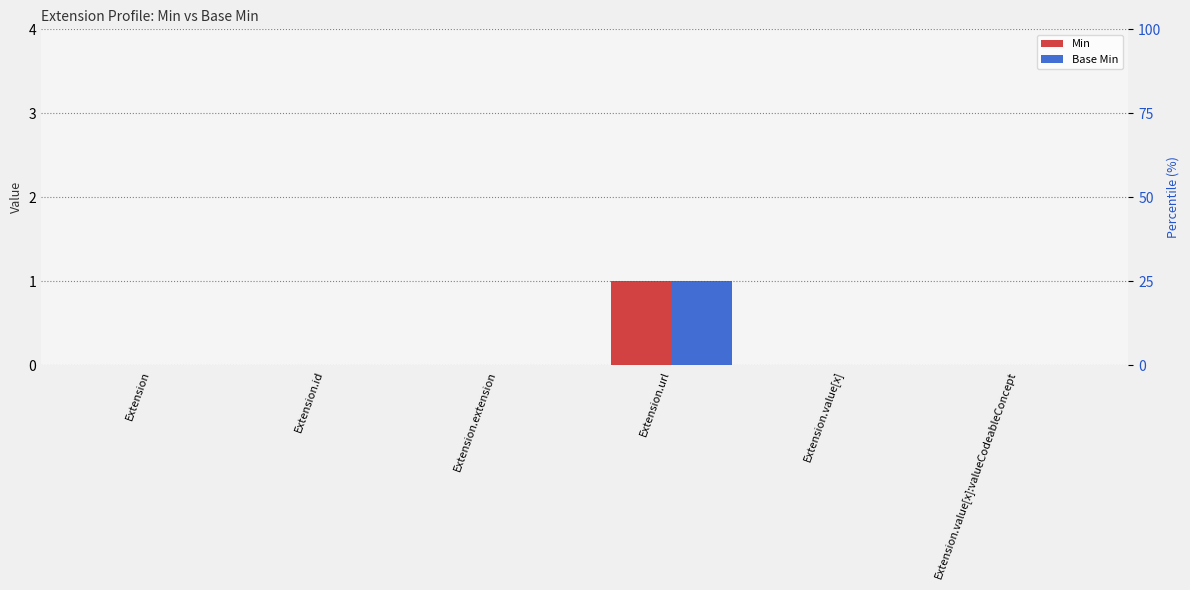

How many groups of bars are there?

6